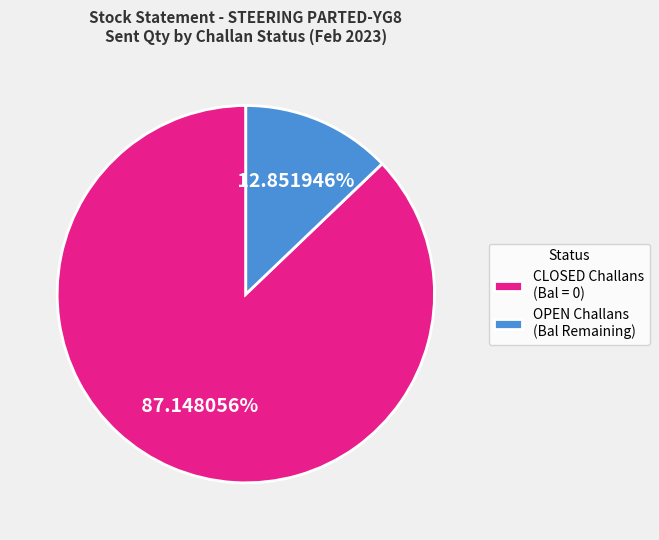

How many slices are in this pie chart?

2